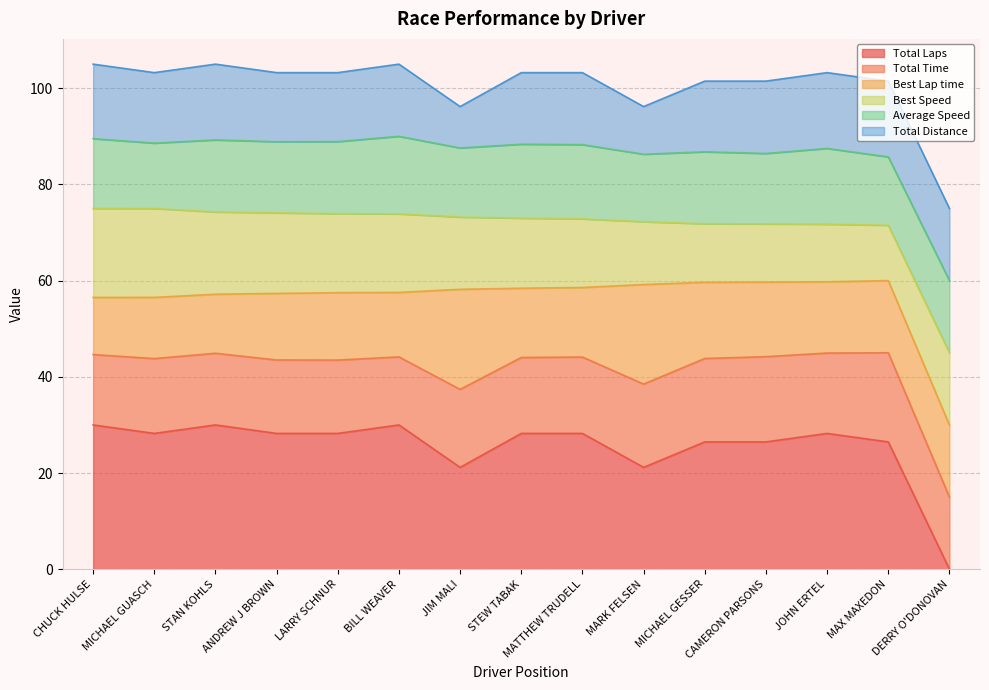

True or false: Total Distance has a value of 101.5 at CAMERON PARSONS.

True